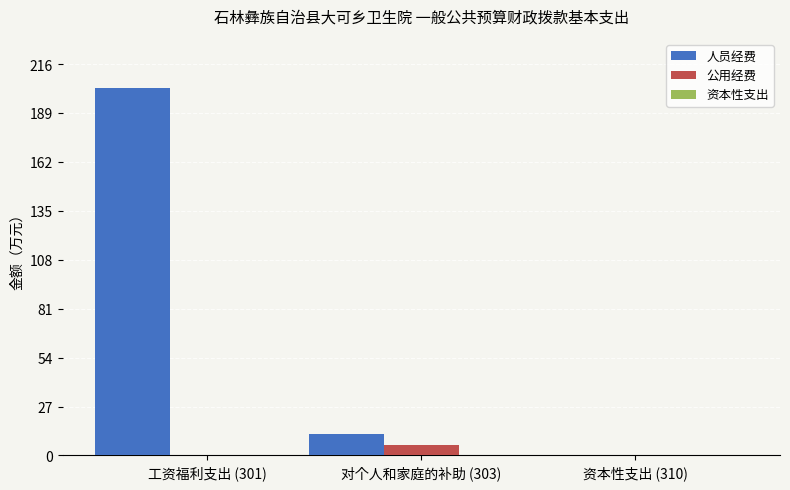

What is the sum of the 公用经费 values at 对个人和家庭的补助 (303) and 工资福利支出 (301)?

6.0